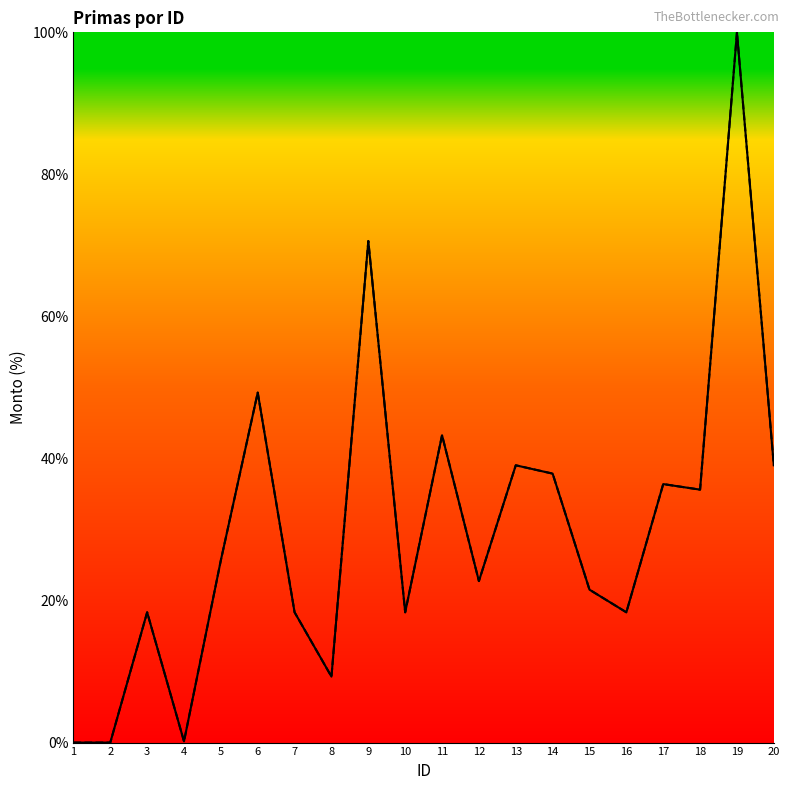

True or false: Monto bruto de las primas has more than 2 points higher than both neighbors.

True